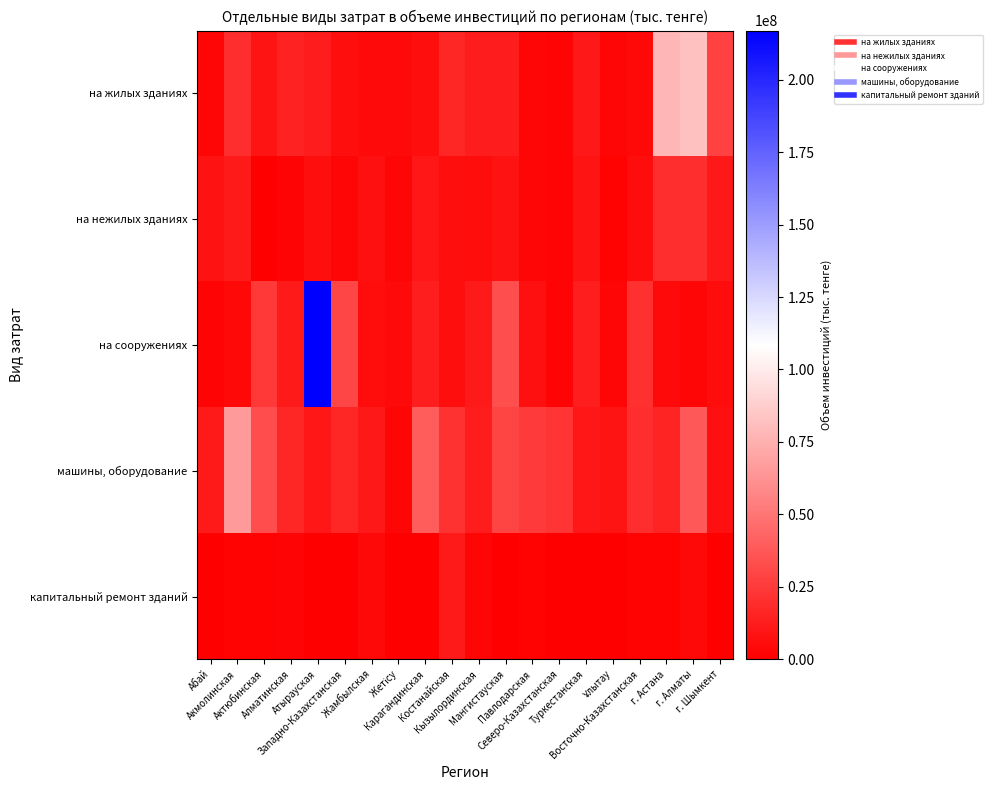

At how many categories does at least one series exceed 64485577?

4